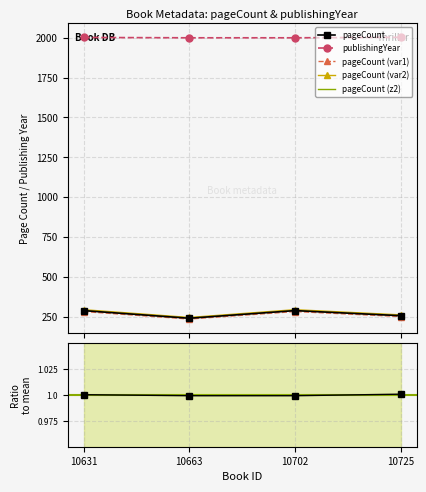

The pageCount (var2) series shows 293.8 at 10631. True or false?

True